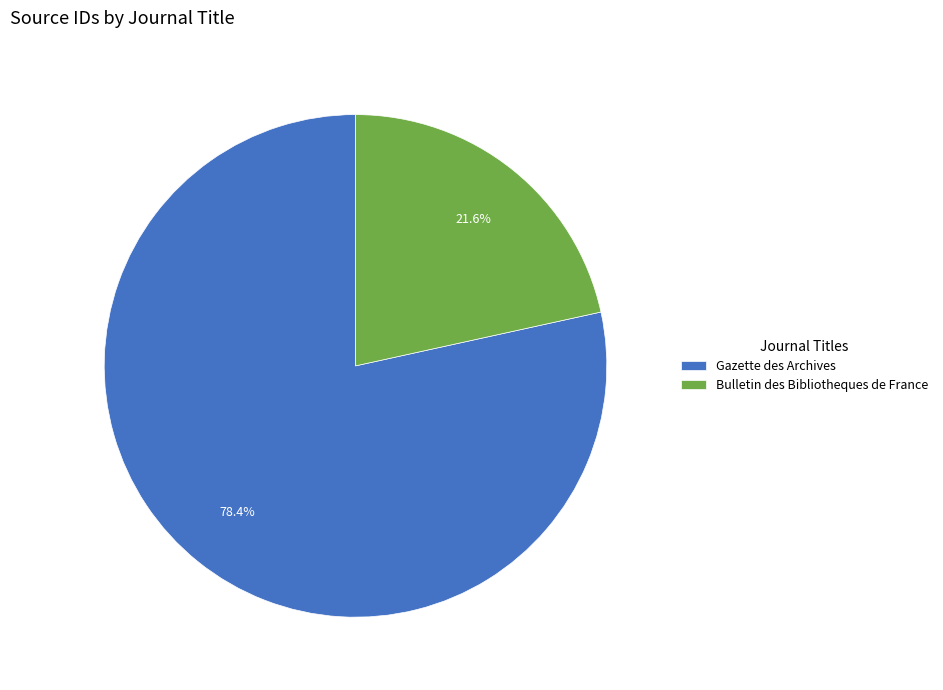

Does Bulletin des Bibliotheques de France represent more than half of the total?

No